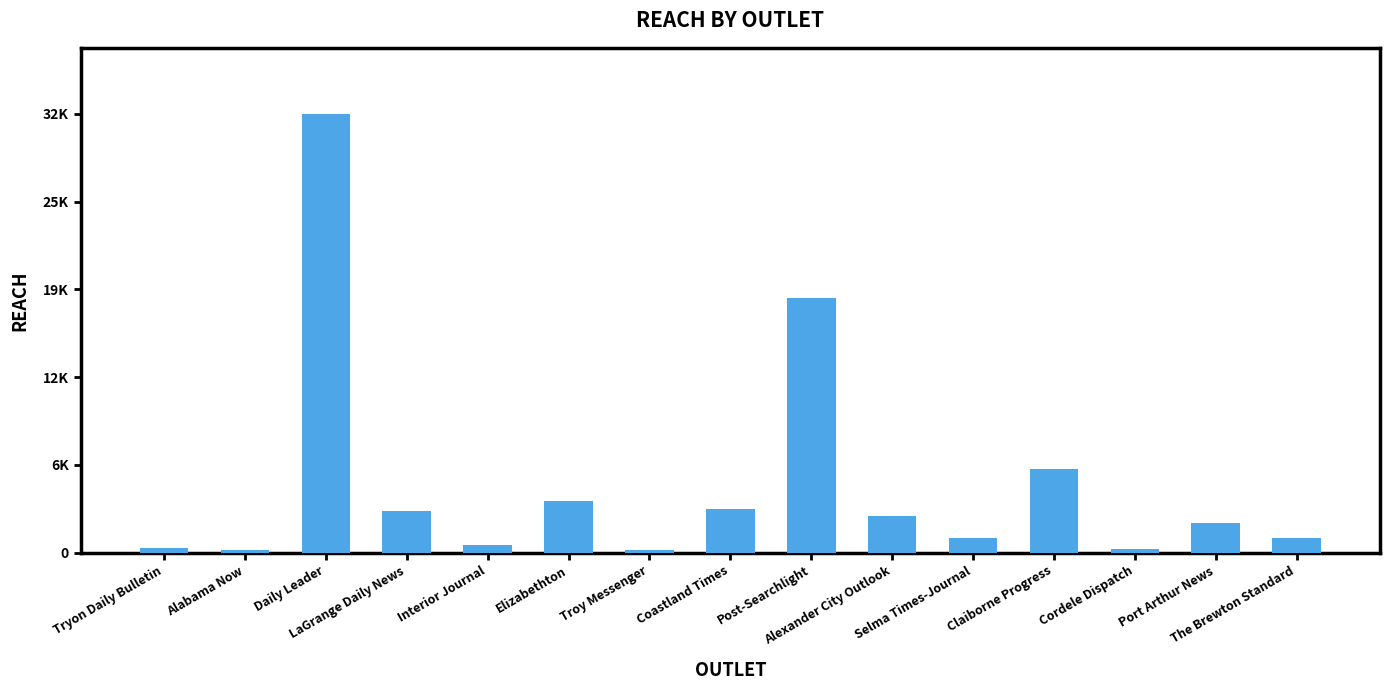

At which category does the chart reach its minimum across all series?

Alabama Now